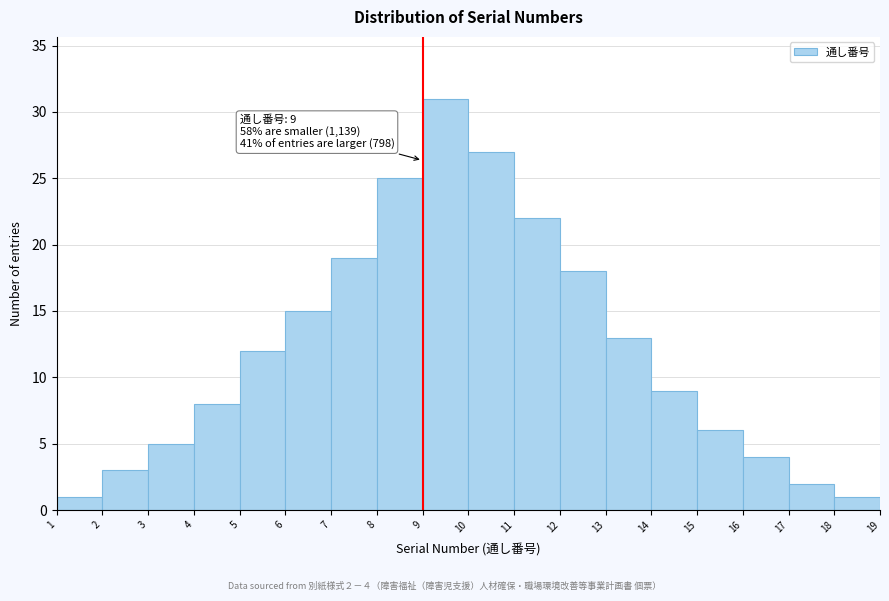

Over which range of the x-axis is the bar tallest?

9 to 10